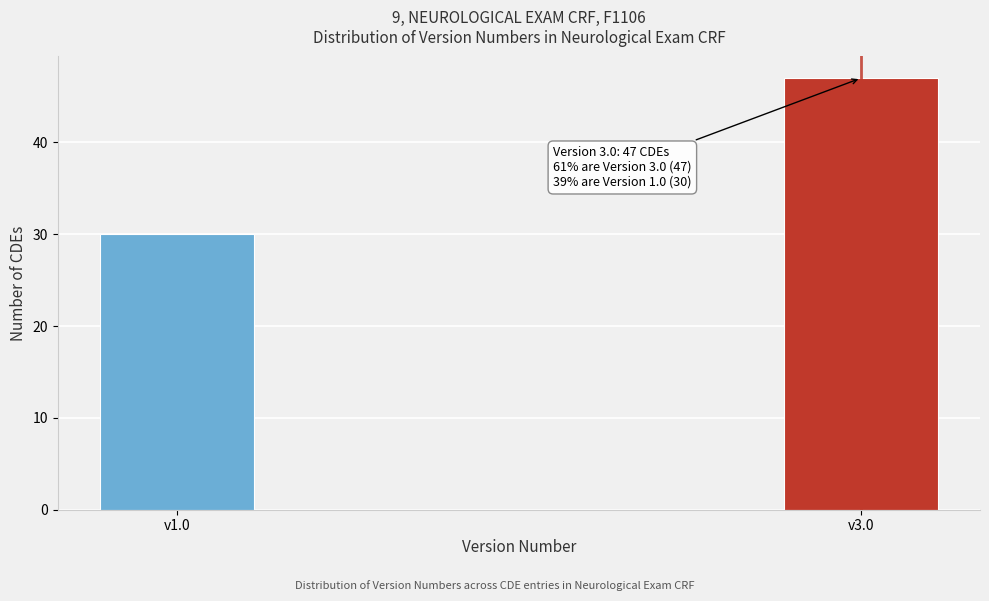

Reading left to right, list all the values displayed in this chart.

30	47